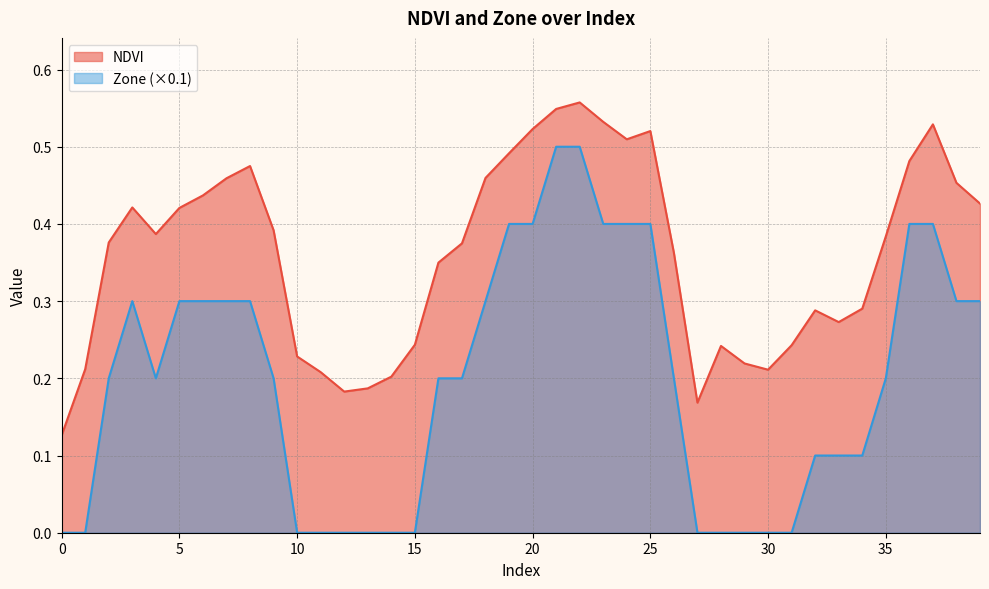

True or false: Zone and NDVI intersect in this chart.

False